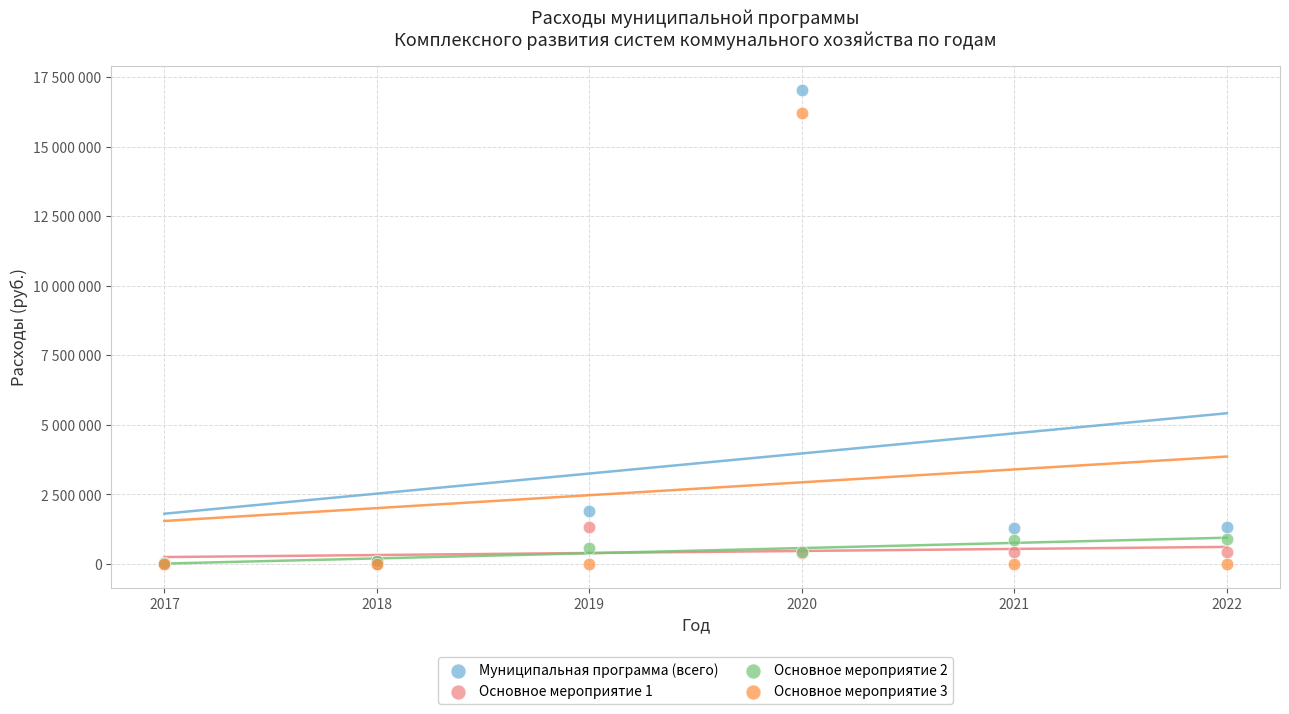

What are all the series names shown in the legend?

Муниципальная программа (всего), Основное мероприятие 1, Основное мероприятие 2, Основное мероприятие 3